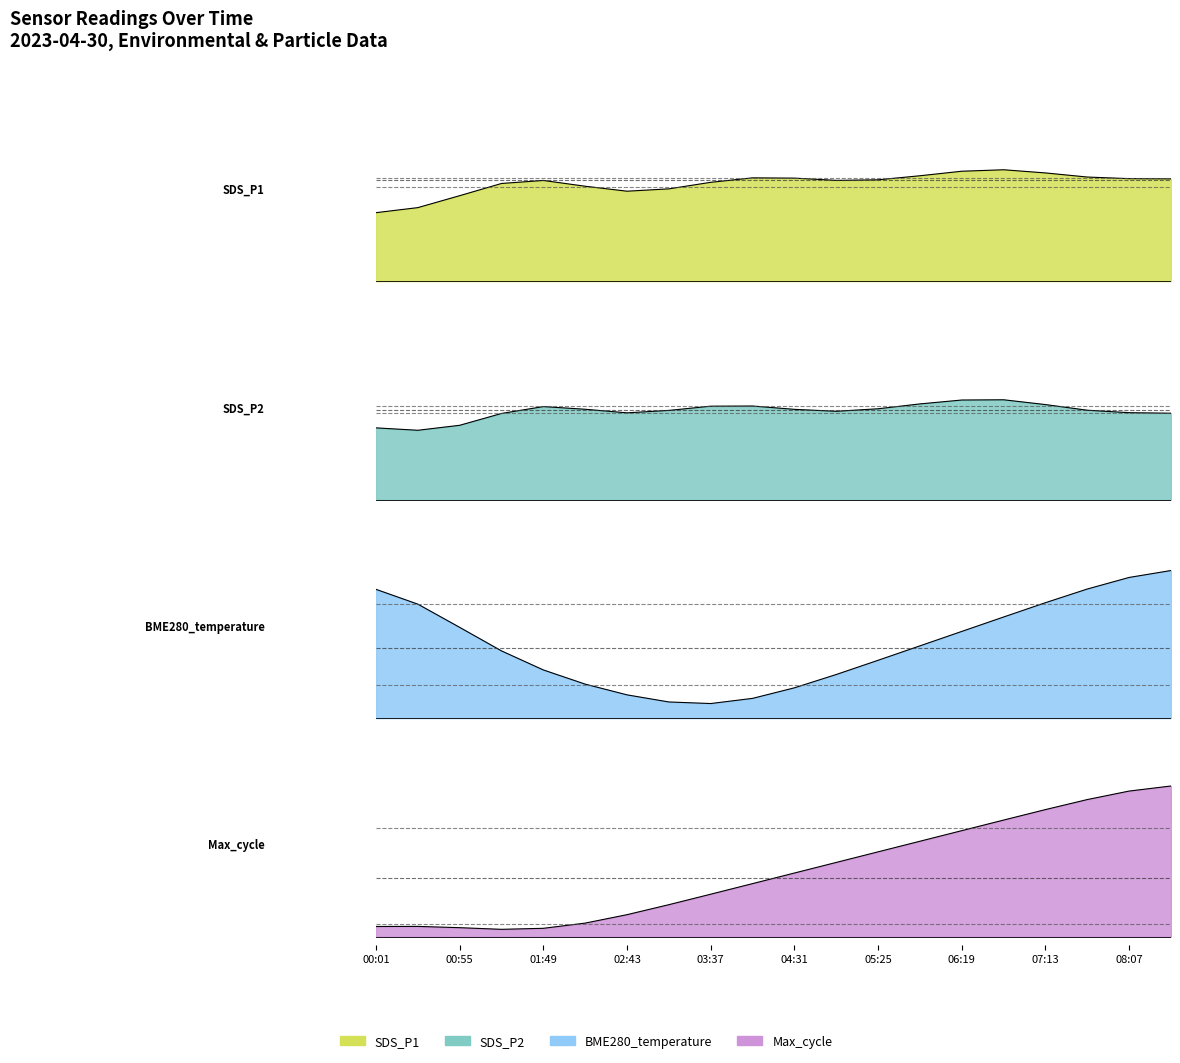

What is the highest value of the Max_cycle series?

0.9